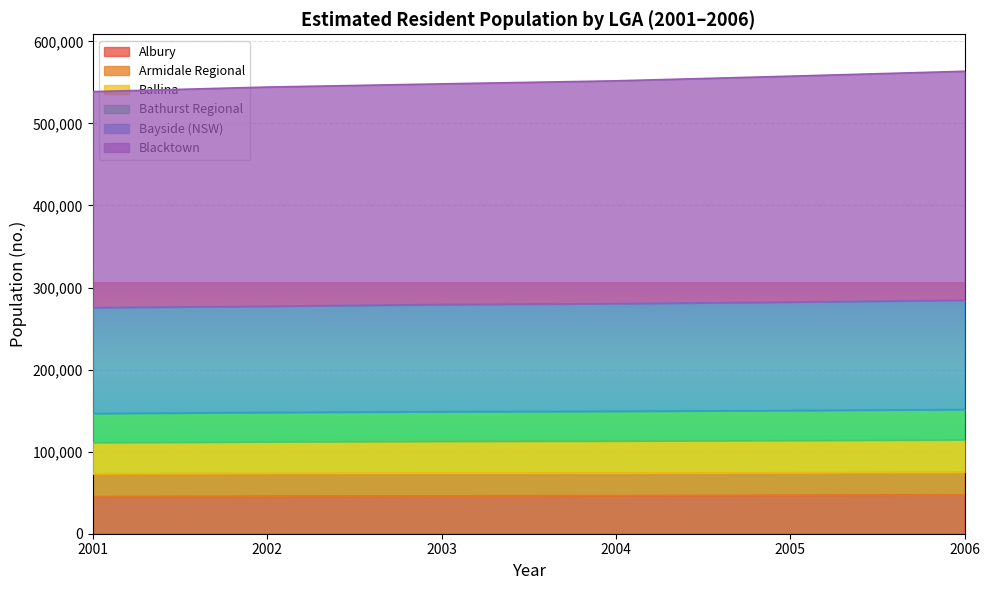

What is the total value across all series at 2006?

563495